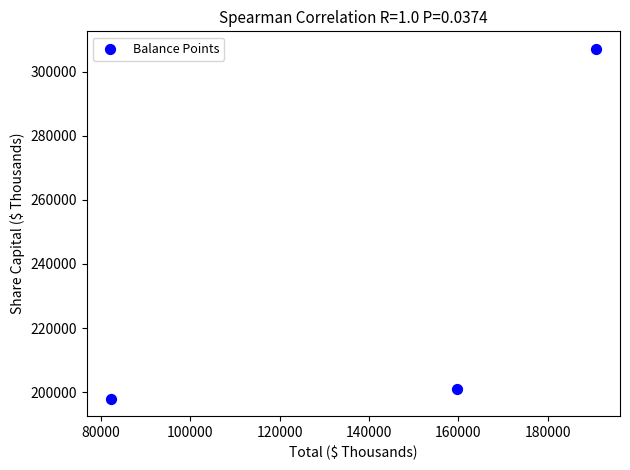

What is the range of Y values (max minus min)?

109161